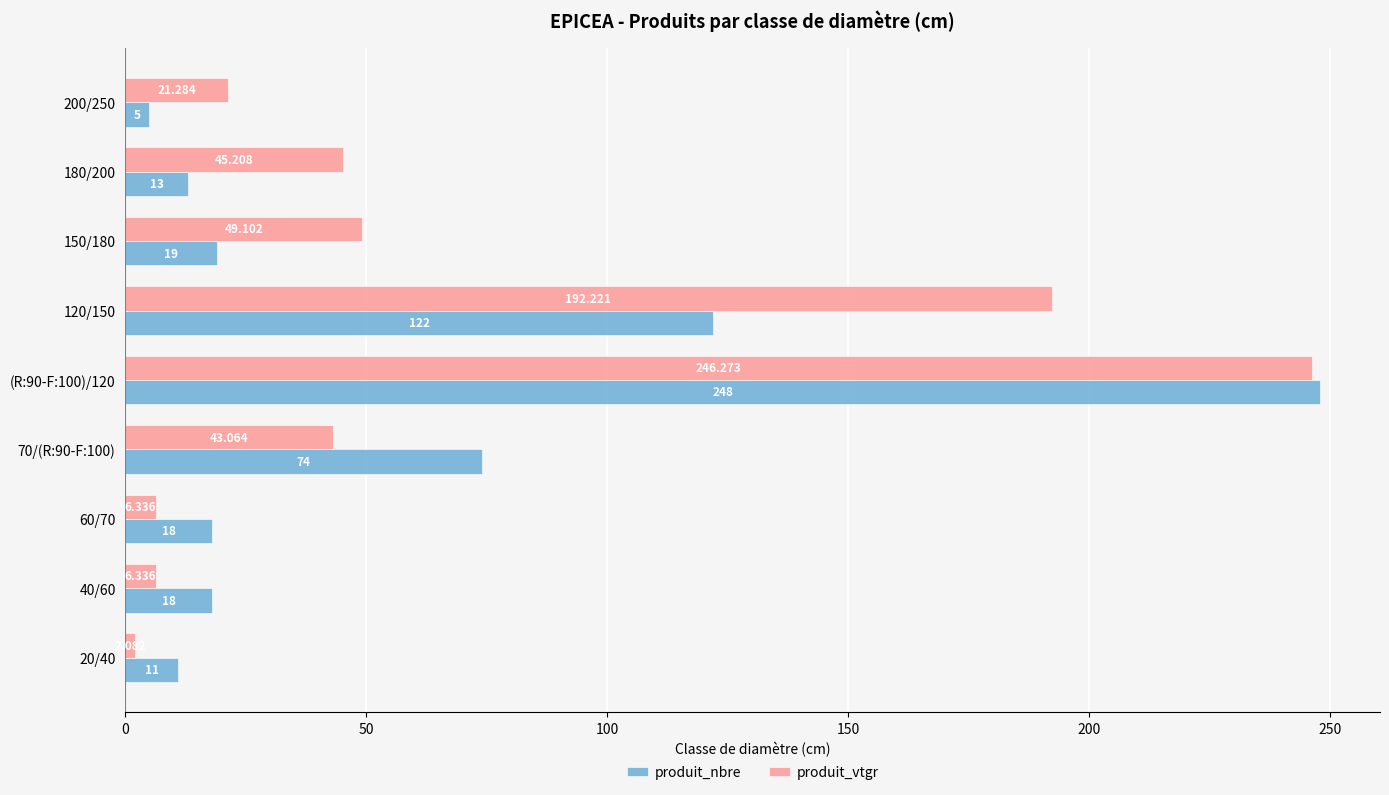

Which series changed the most between 60/70 and 200/250?

produit_vtgr